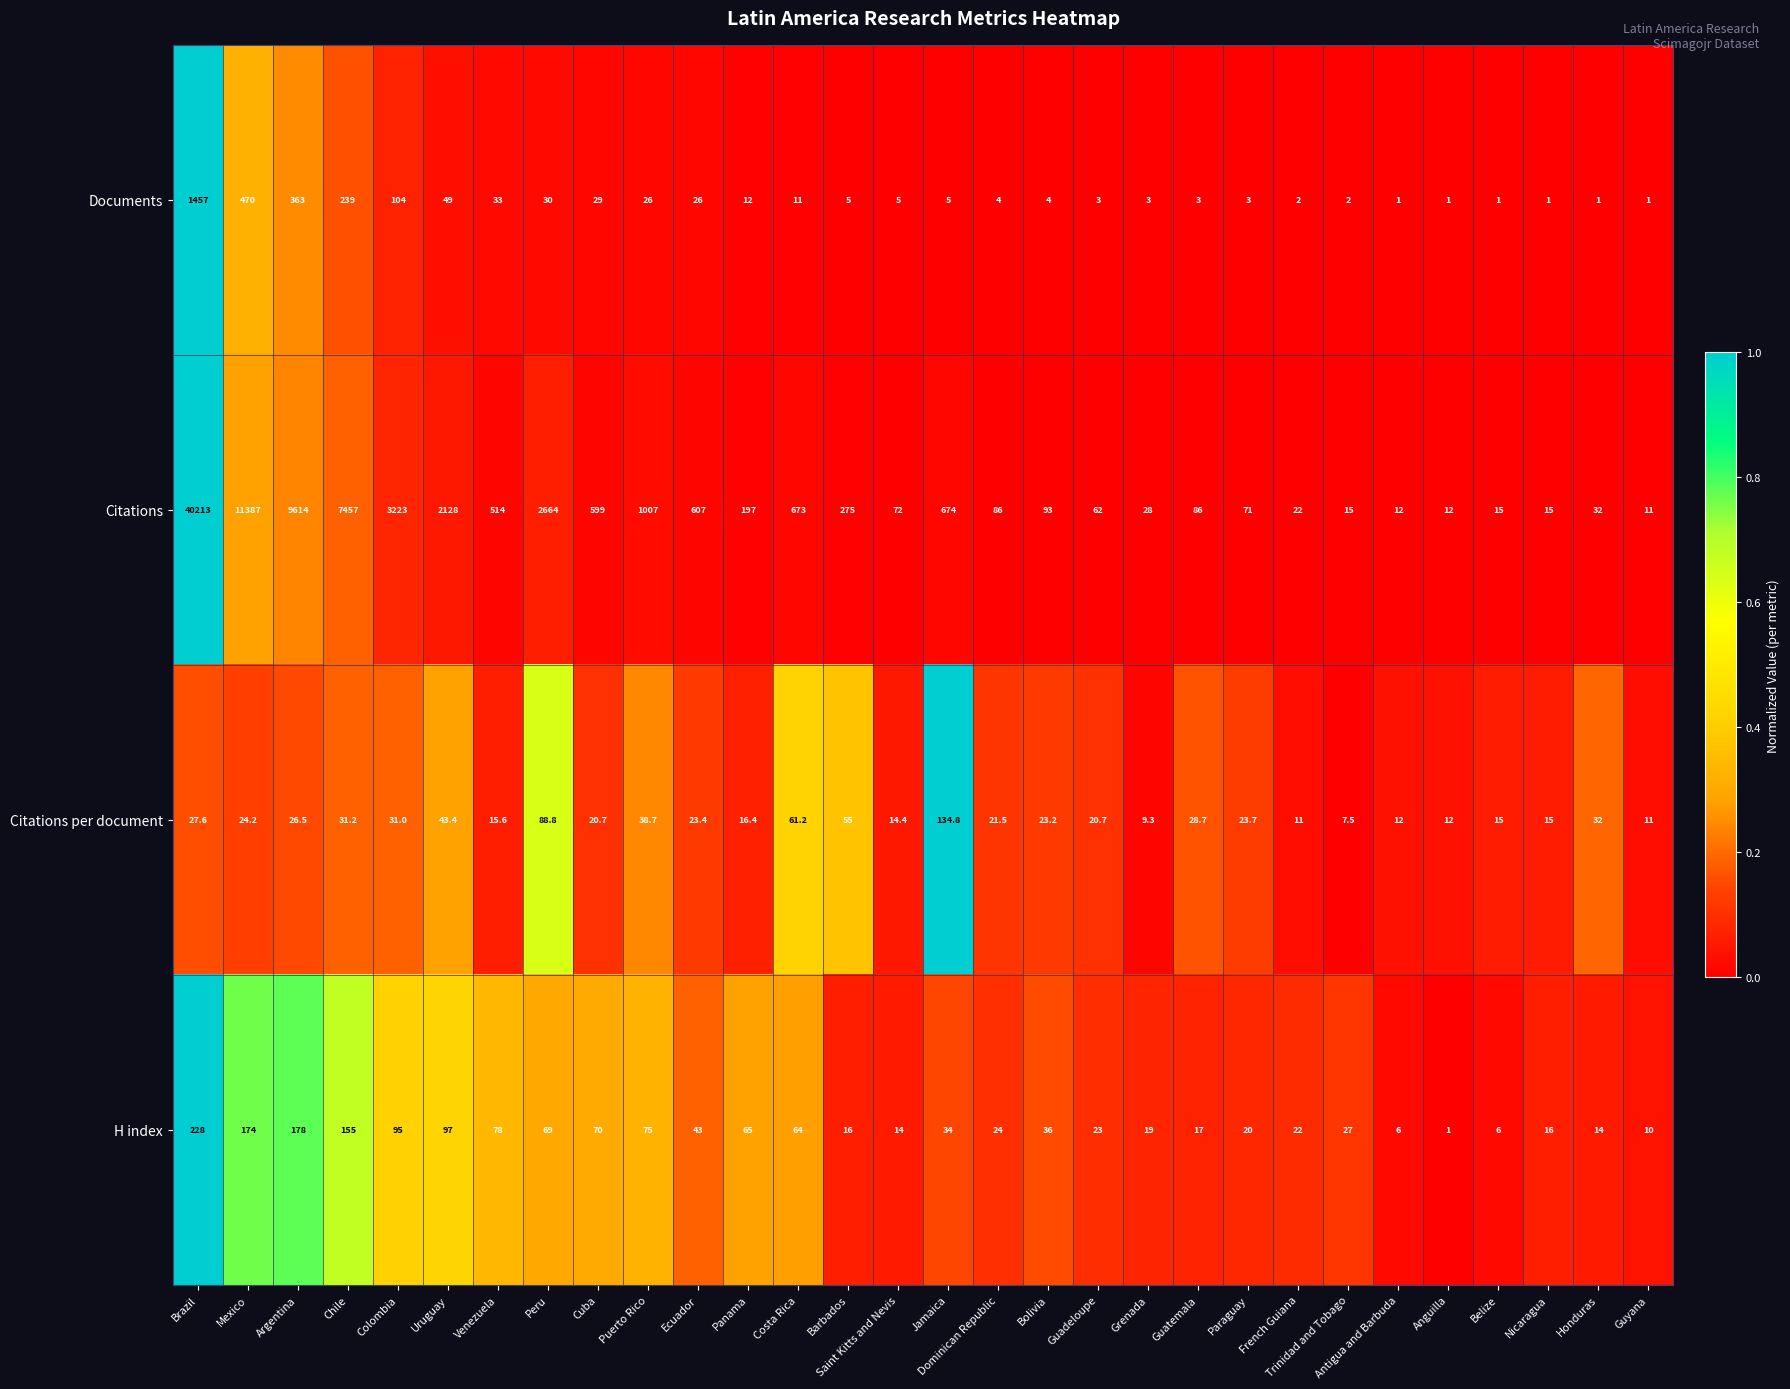

At Dominican Republic, list the series in order from largest to smallest.

Citations, H index, Citations per document, Documents